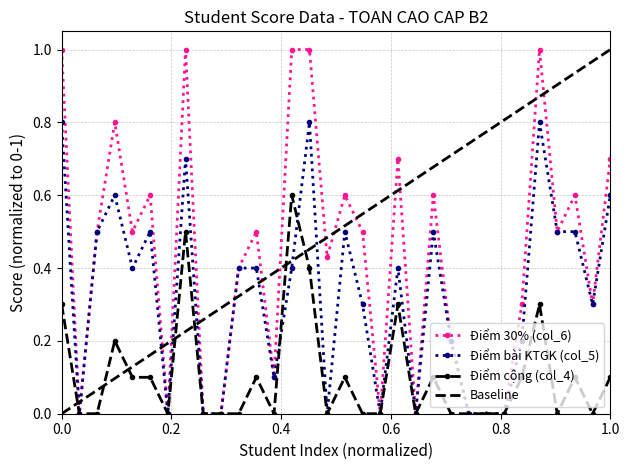

Between which two adjacent categories do Điểm bài KTGK (col_5) and Điểm cộng (col_4) first intersect?

13 and 14